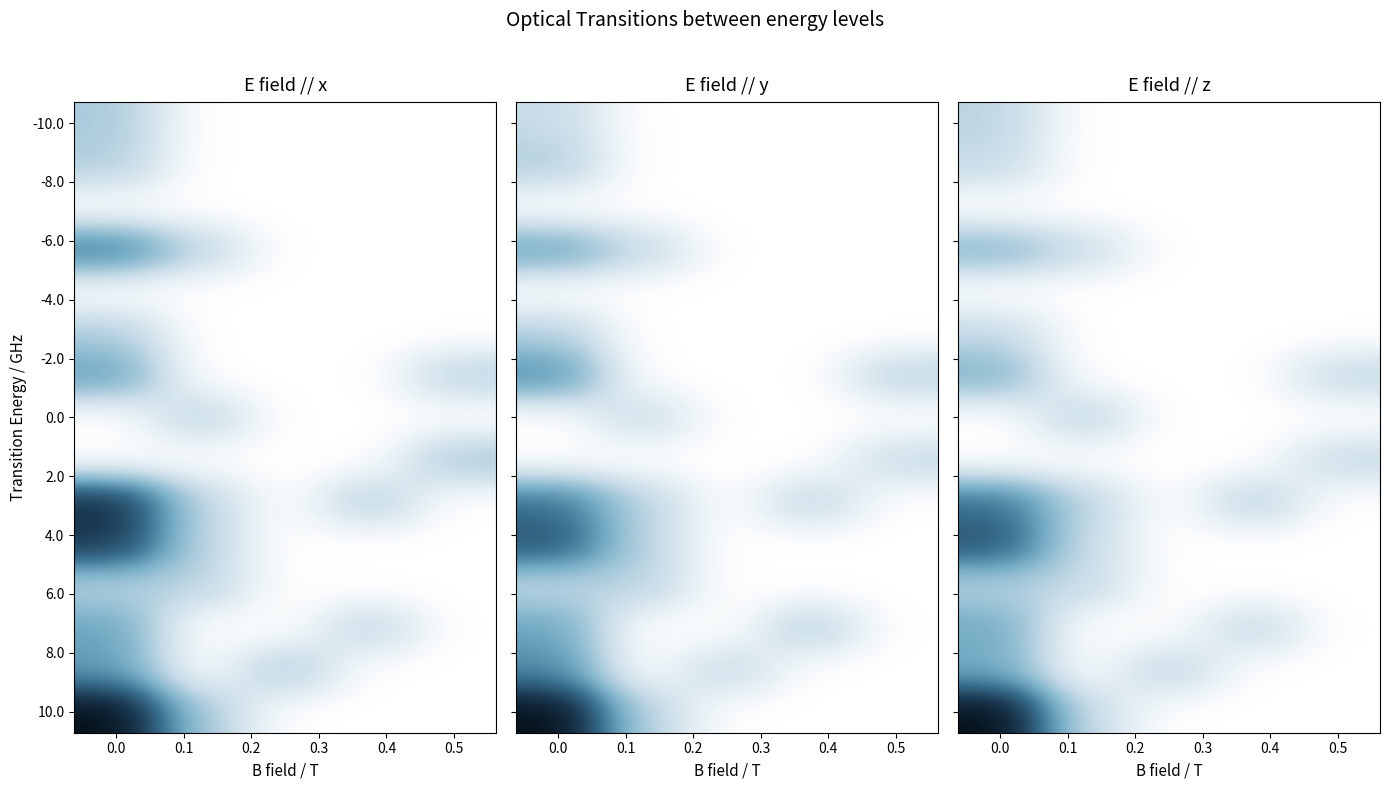

At how many categories does at least one series exceed 1?

4